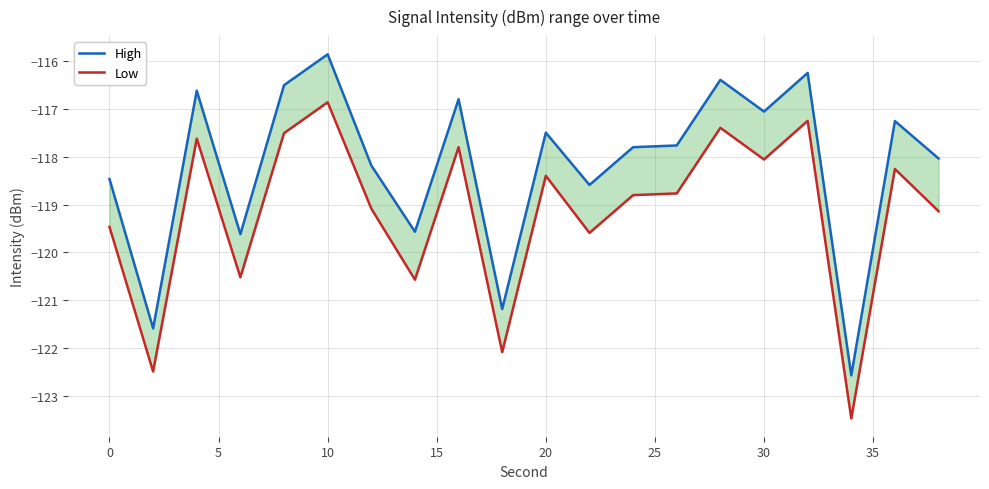

True or false: Low and High intersect in this chart.

False